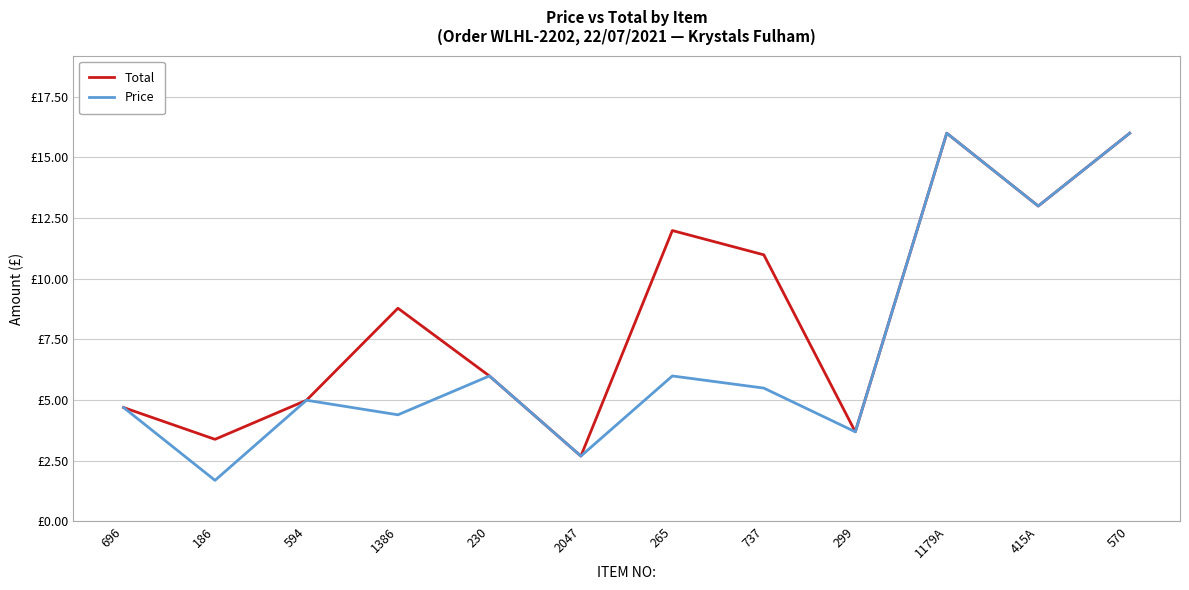

Is this an area chart (filled region under the line)?

No